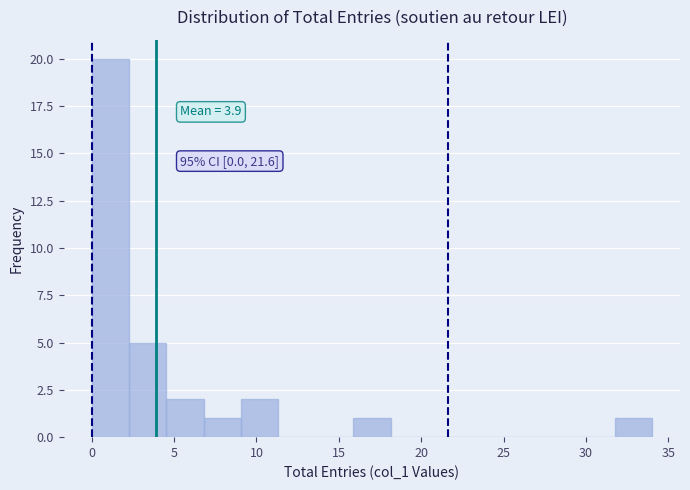

Which range on the x-axis has the tallest bar?

0.0 to 2.5